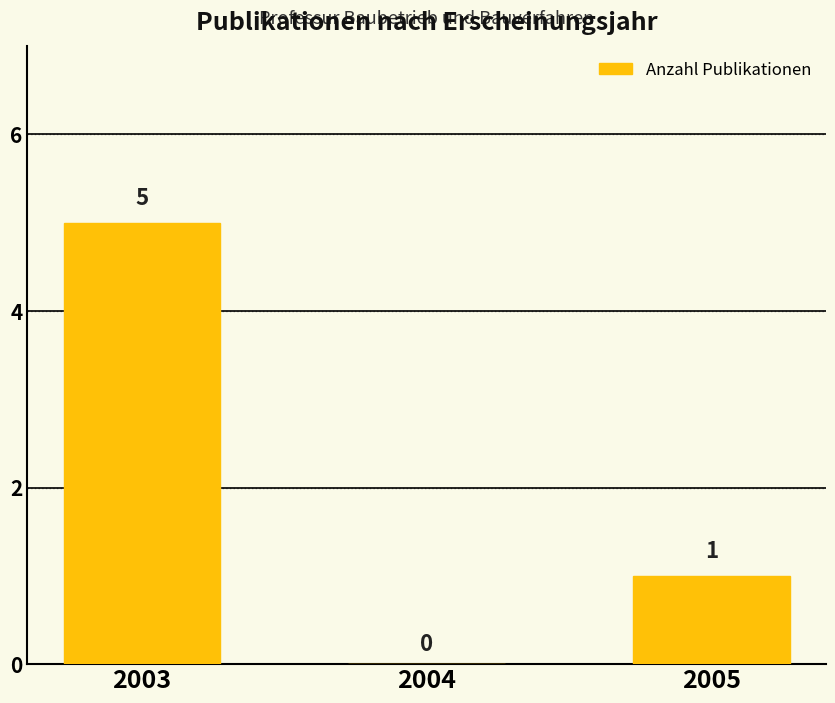

True or false: the data shows 0 at 2005.

False